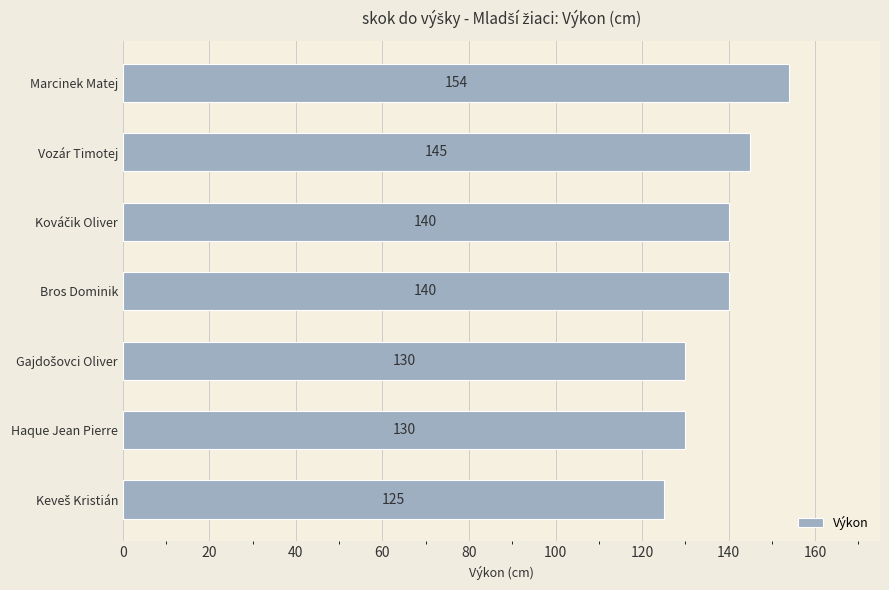

What is the label of the 7th bar from the bottom?

Marcinek Matej